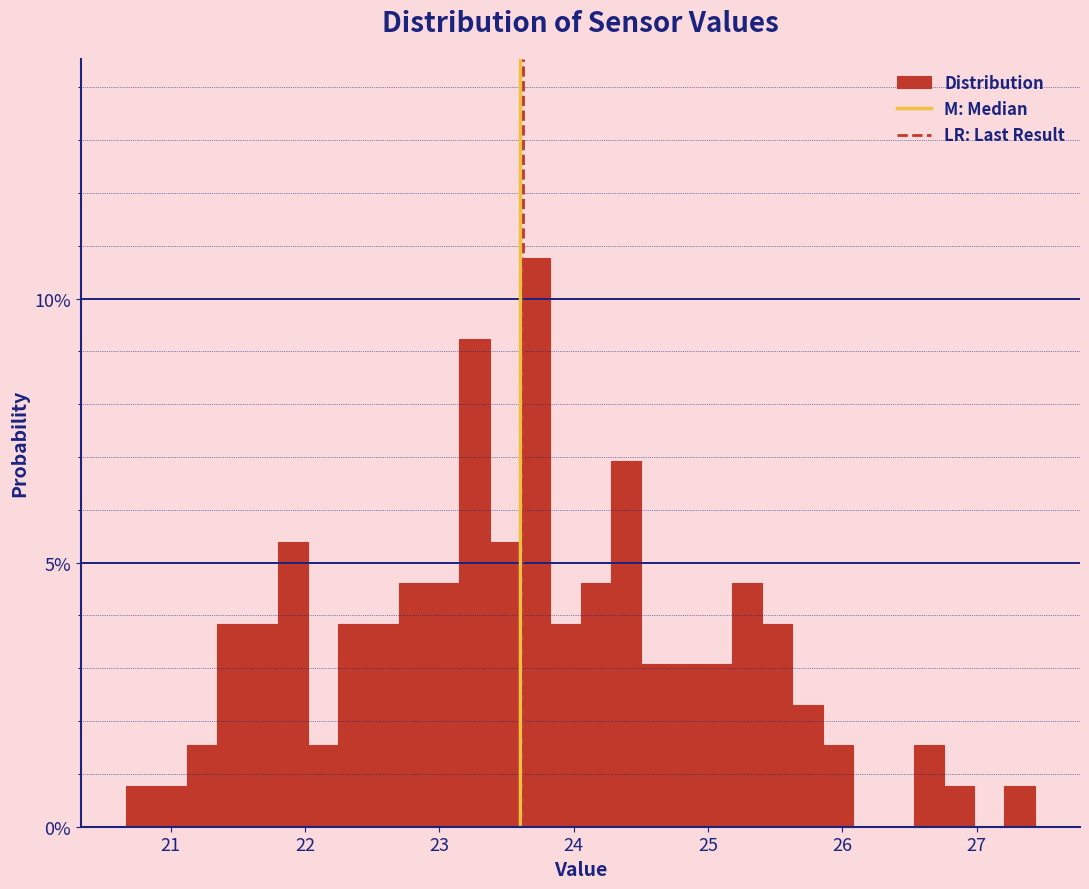

Read against the x-axis, roughly where is the centre of the tallest bar?

23.7